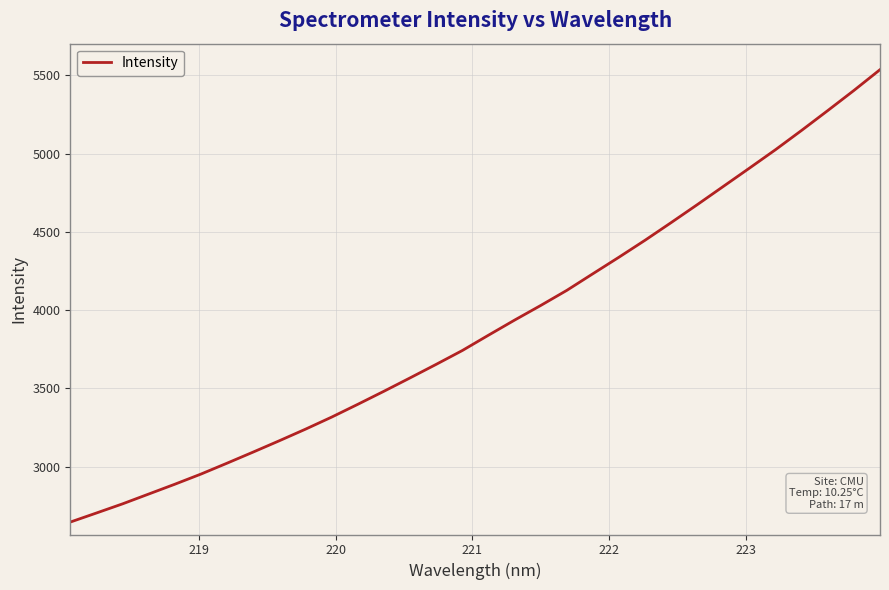

What is the difference between the maximum and minimum values?

2890.2